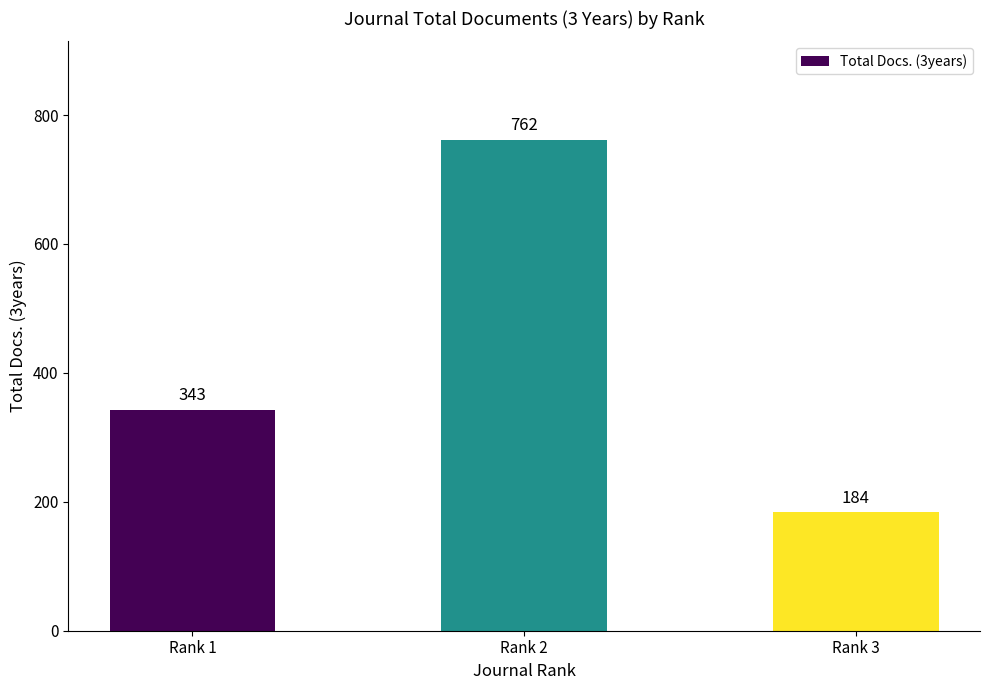

What is the sum of the values at Rank 3 and Rank 1?

527